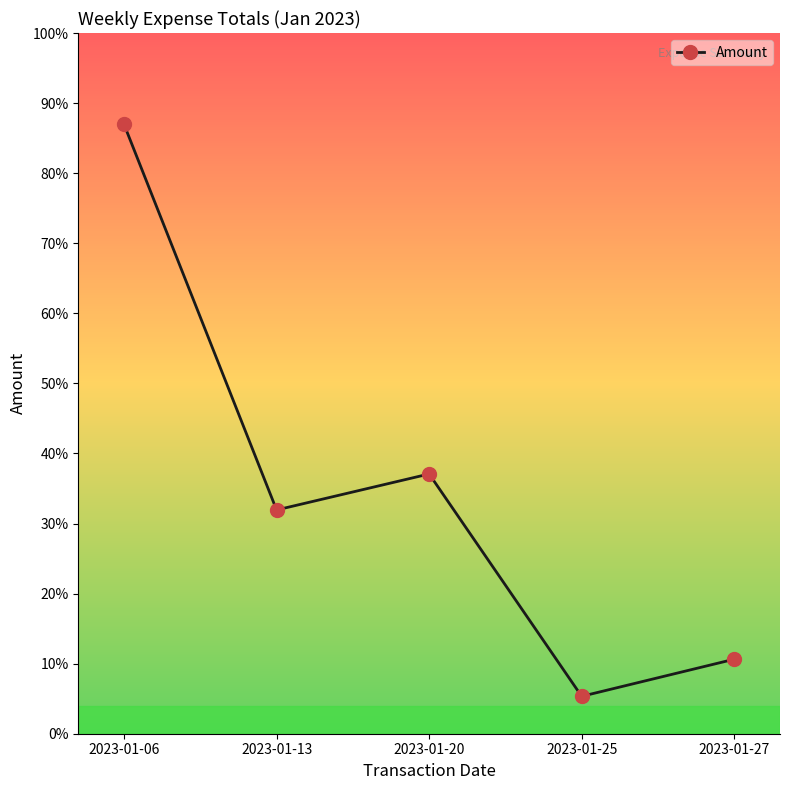

Rank the categories by value from lowest to highest.

2023-01-25, 2023-01-27, 2023-01-13, 2023-01-20, 2023-01-06